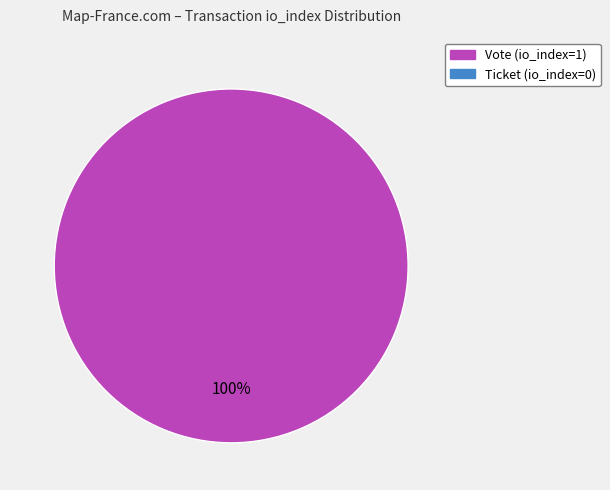

Is there a majority slice in this chart?

Yes